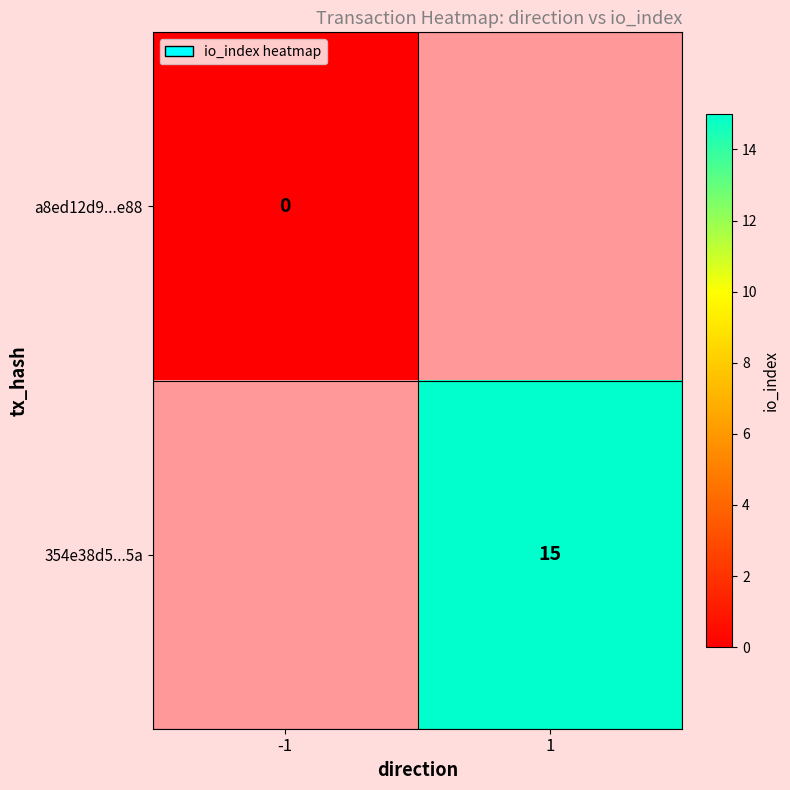

The value of 354e38d5...5a at 1 is 26. True or false?

False